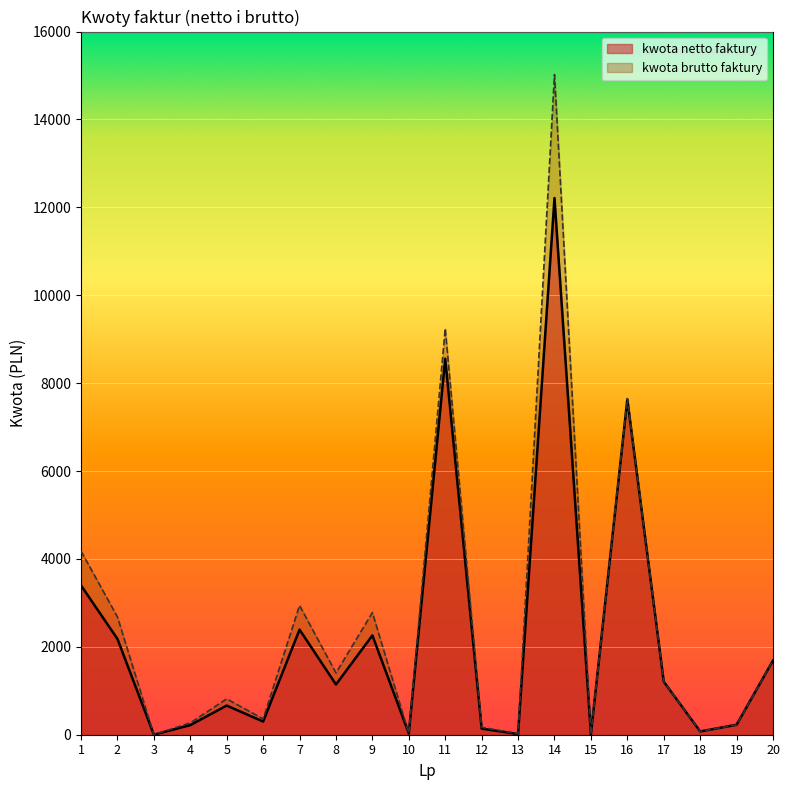

What is the total value across all series at 4?

488.1